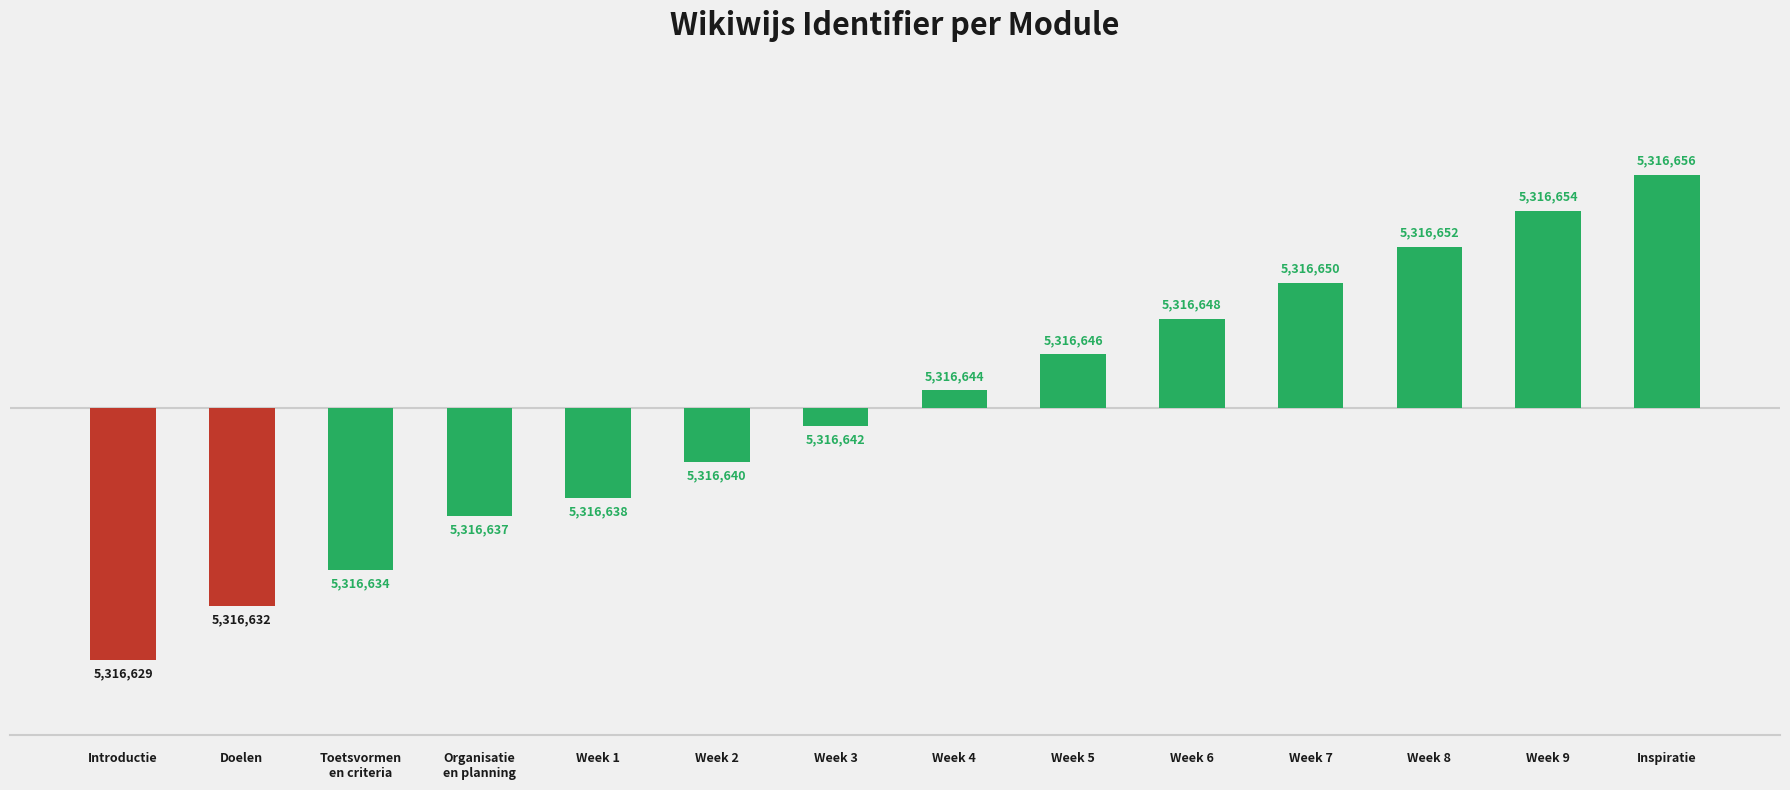

Reading left to right, transcribe all the data shown in this chart.

-14	-11	-9	-6	-5	-3	-1	1	3	5	7	9	11	13